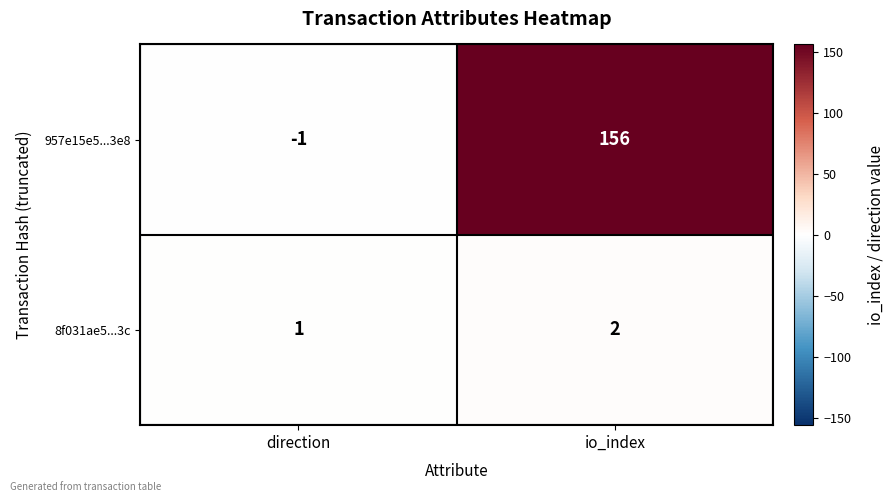

Where is 957e15e5...3e8 nearest to the value 77?

direction